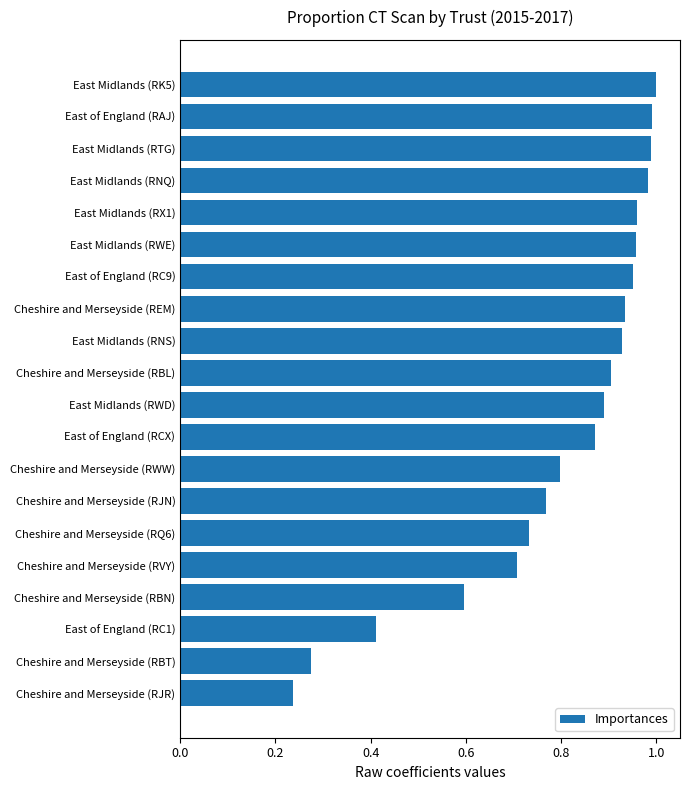

Which has a higher value, Cheshire and Merseyside (RJR) or East Midlands (RTG)?

East Midlands (RTG)